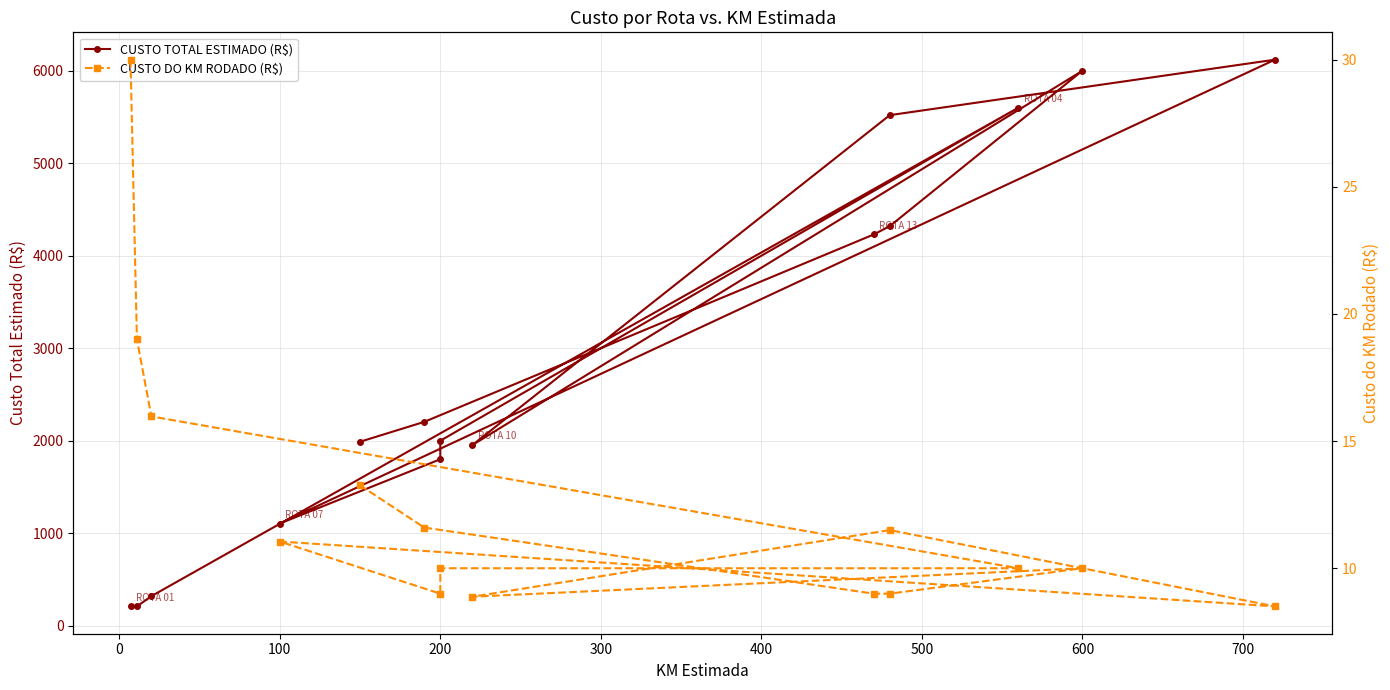

At 200, list the series in order from largest to smallest.

CUSTO TOTAL ESTIMADO (R$), CUSTO DO KM RODADO (R$)